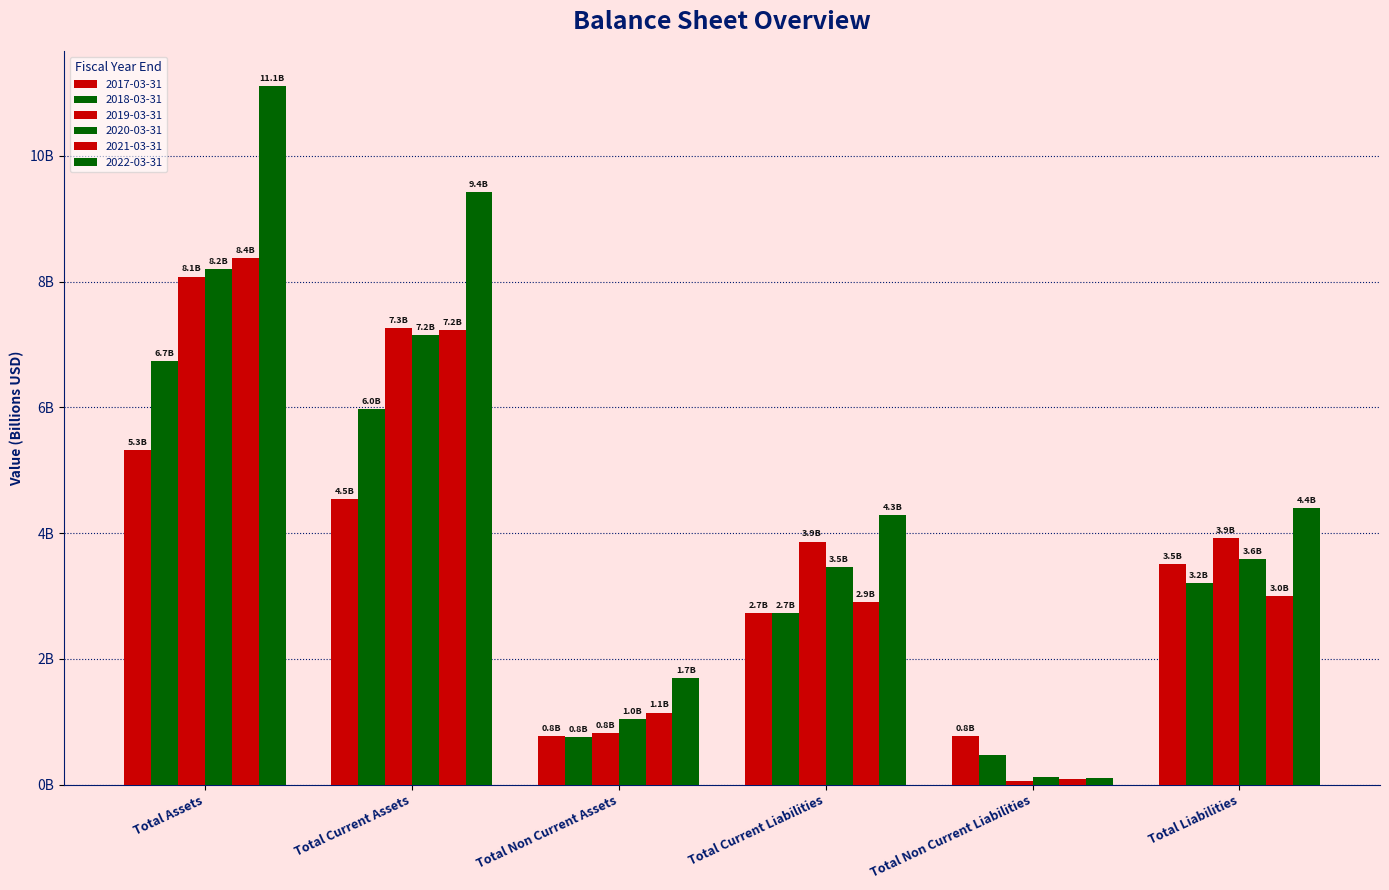

What is the approximate value of 2020-03-31 at Total Current Liabilities?

3.5